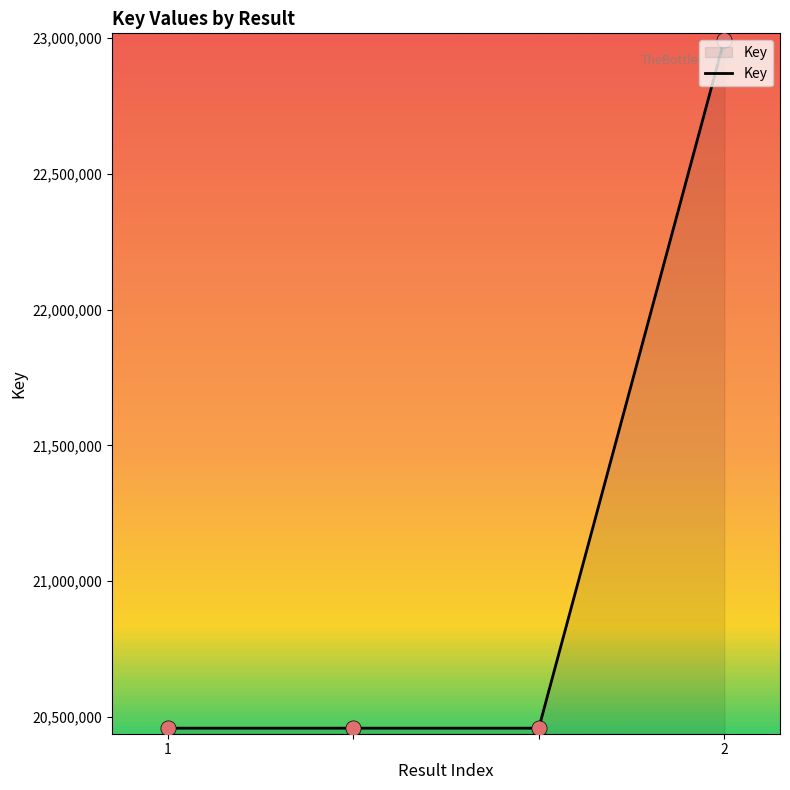

What is the minimum value shown in the chart?

20458033